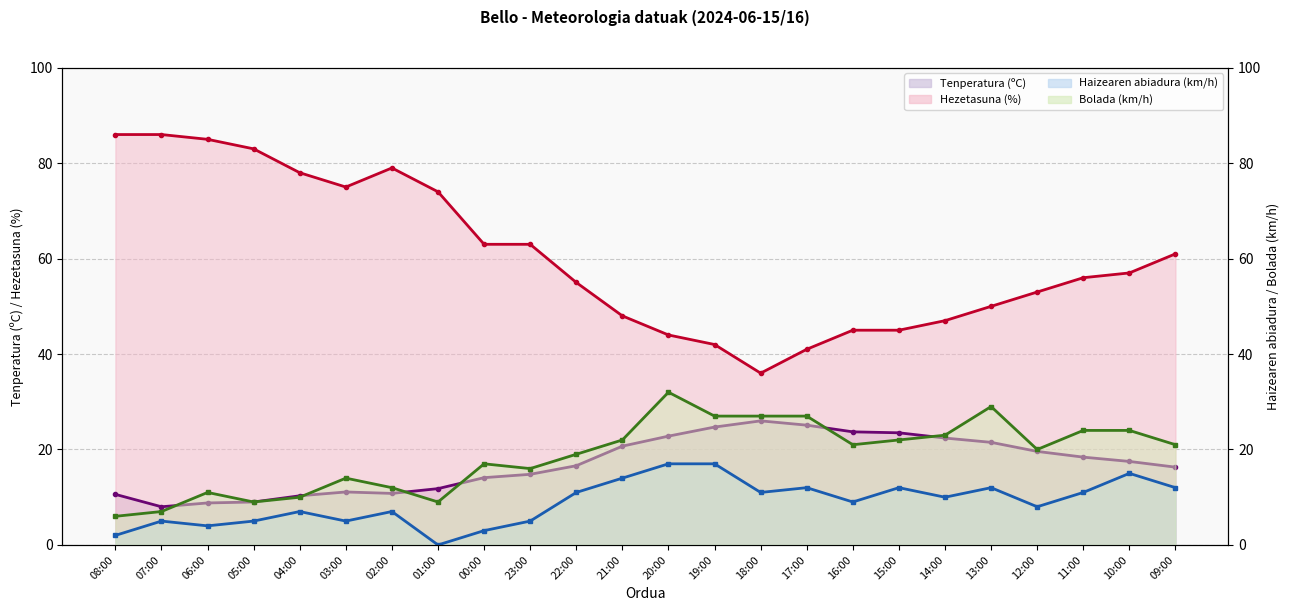

How many distinct data groups are displayed?

4